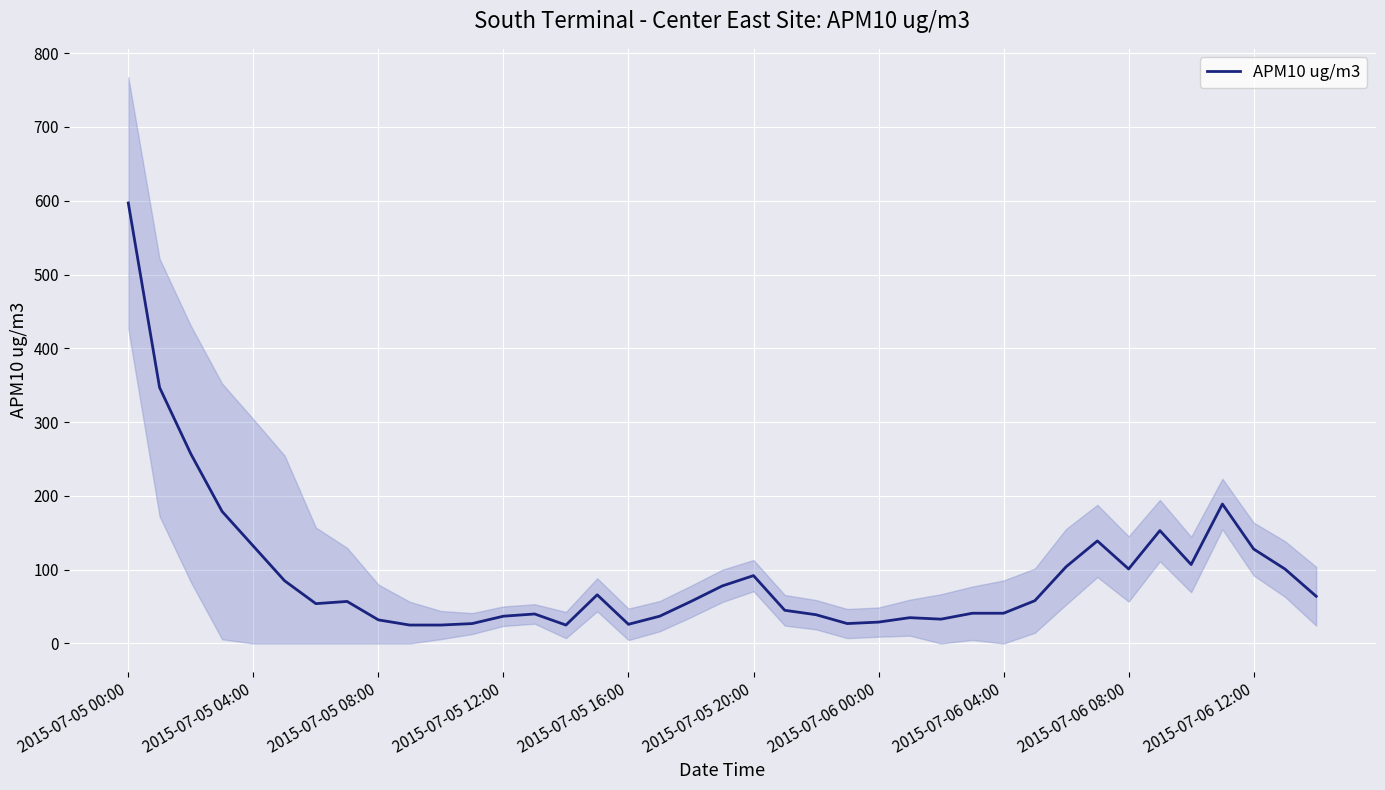

The value of APM10 ug/m3 at 2015-07-05 20:00 is 151. True or false?

False